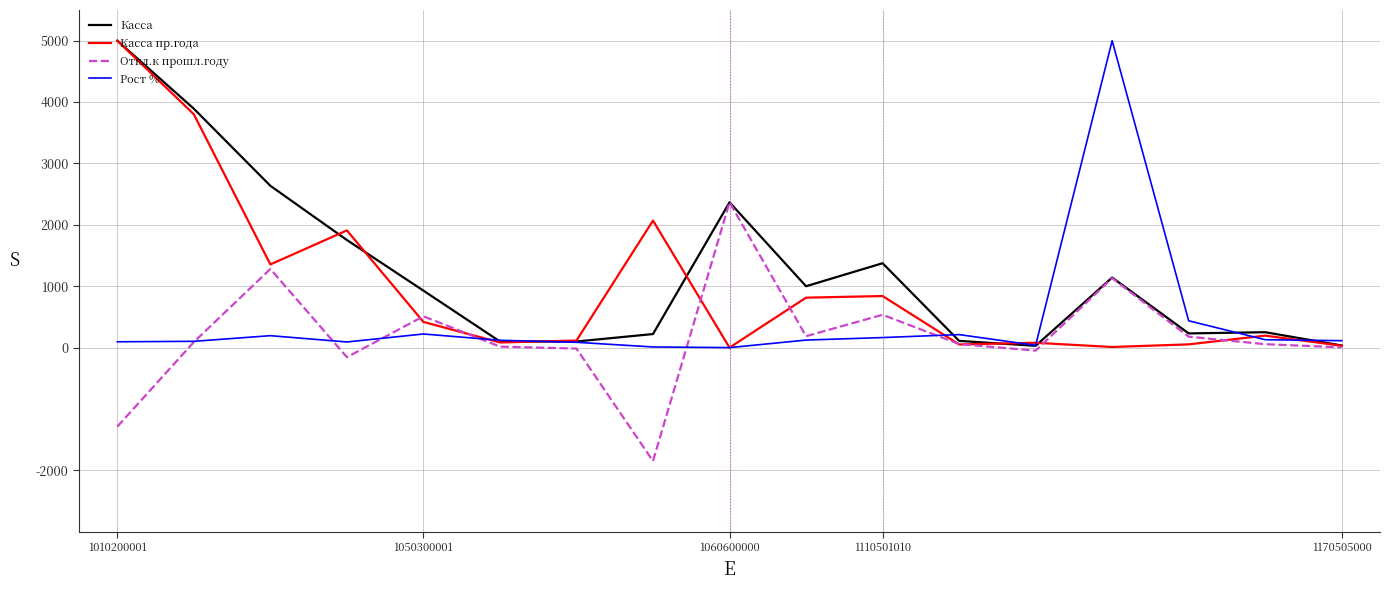

What is the smallest value displayed?

-1848.3